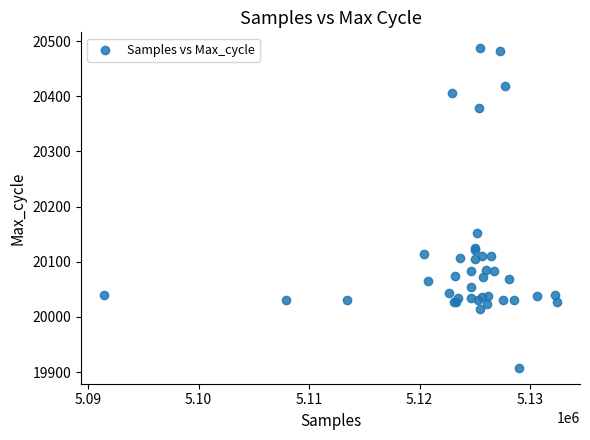

What Y value in the scatter plot is closest to 20197?

20153